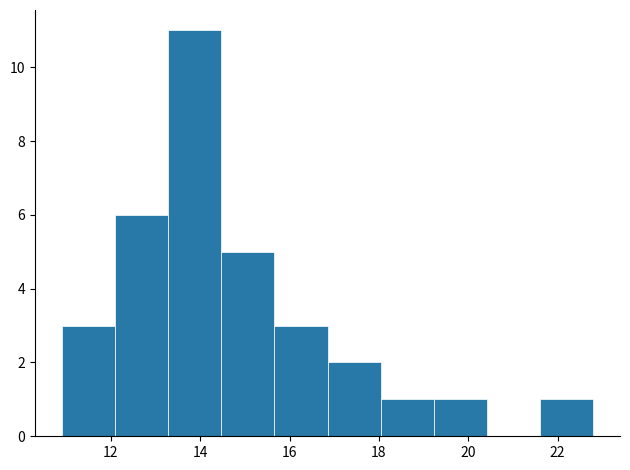

Reading left to right, list every bar in this chart as the range it spans on the x-axis followed by its height. Neither the bar edges nor the heights are printed on the chart, so give them approximately, as read against the axes.

11.0 to 12.0: 3
12.0 to 13.2: 6
13.2 to 14.4: 11
14.4 to 15.6: 5
15.6 to 16.8: 3
16.8 to 18.0: 2
18.0 to 19.2: 1
19.2 to 20.4: 1
20.4 to 21.6: 0
21.6 to 22.8: 1